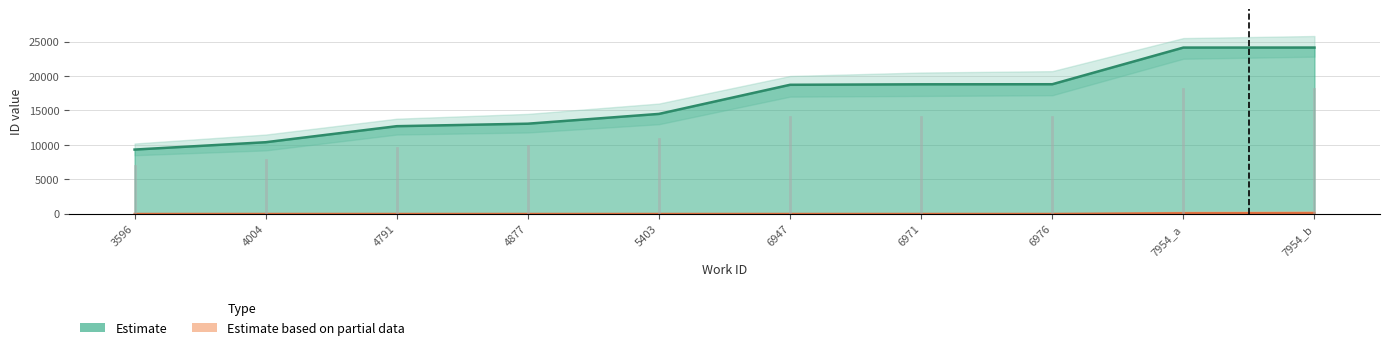

Is it true that Estimate equals 12239 at 6976?

False